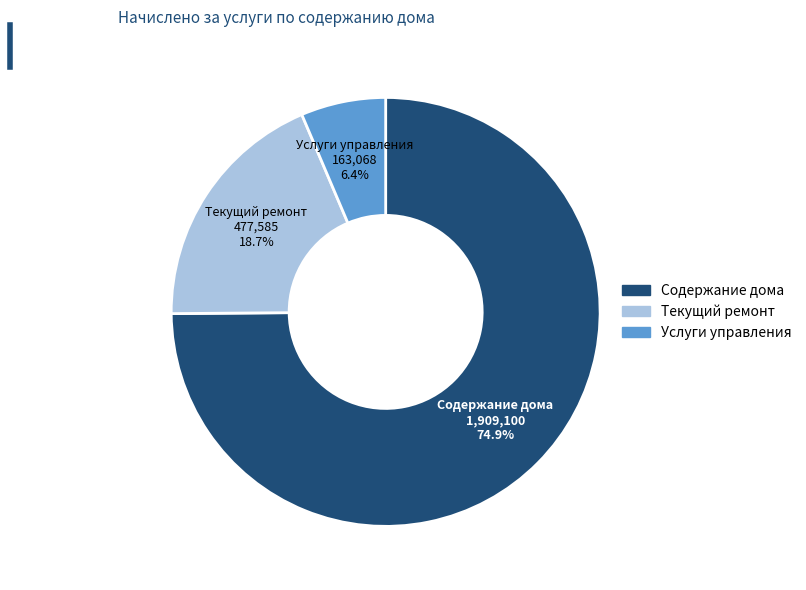

To the nearest percent, what is the difference between the largest and smallest slice percentages?

68%